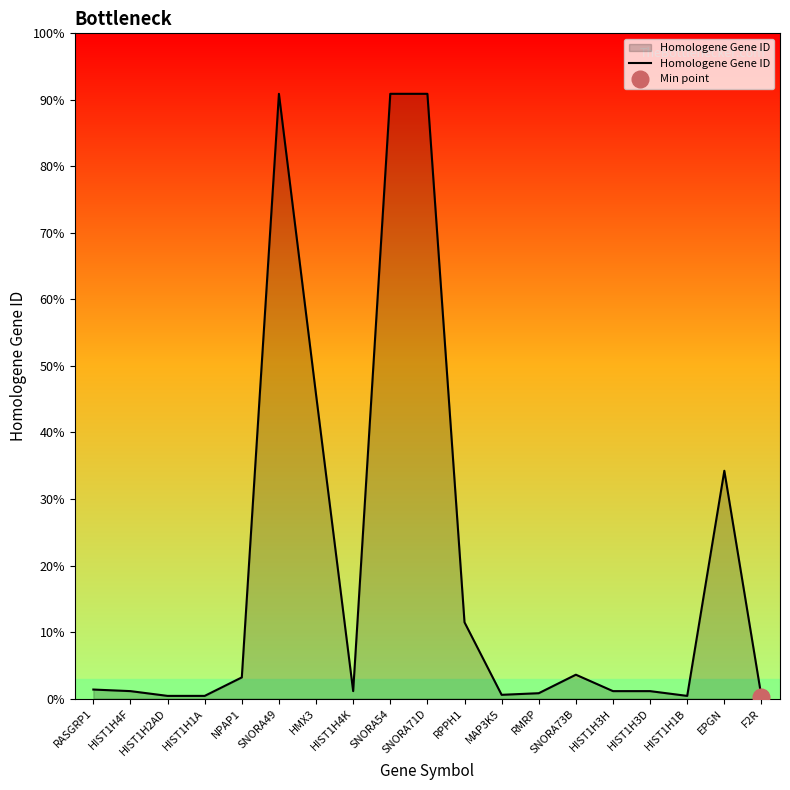

What position from the right is F2R?

1